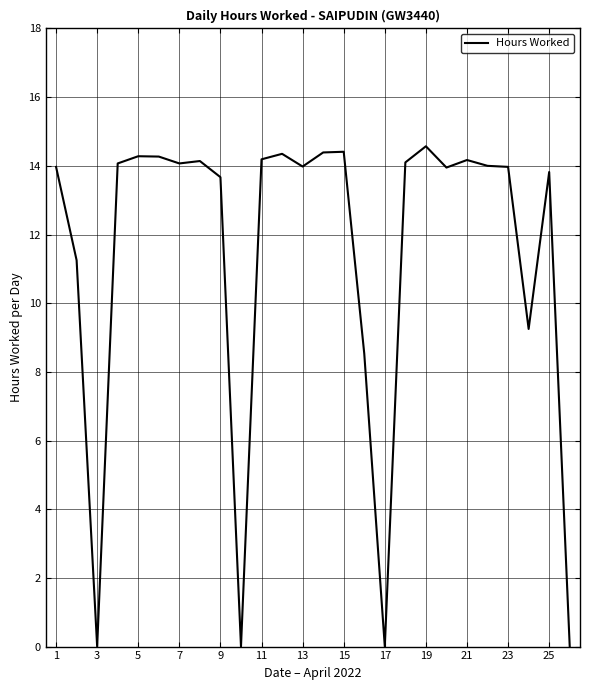

What is the maximum value shown in the chart?

14.6